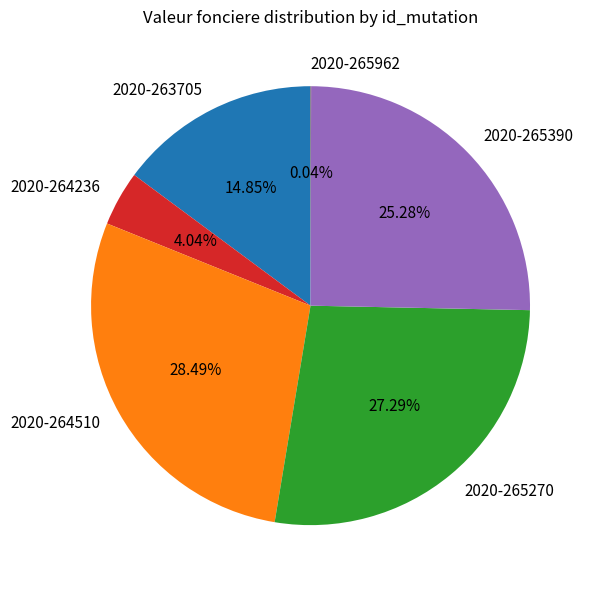

What is the largest slice in the pie chart?

2020-264510